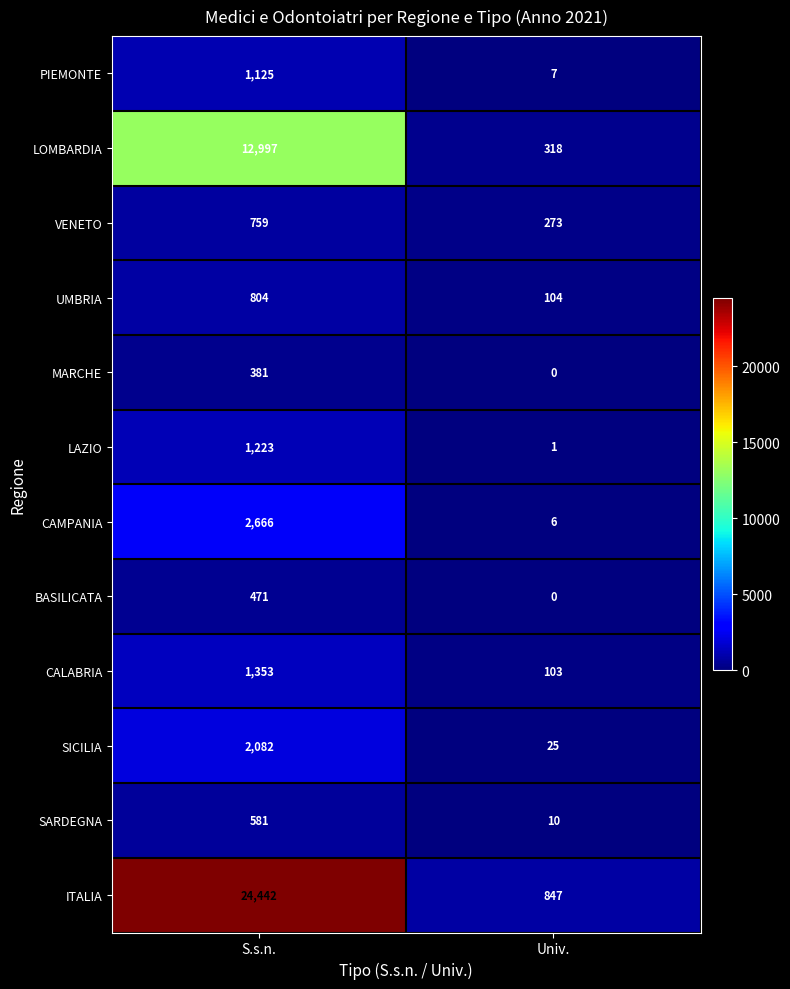

Reading left to right, extract all data points from this chart.

PIEMONTE: 1125	7
LOMBARDIA: 12997	318
VENETO: 759	273
UMBRIA: 804	104
MARCHE: 381	0
LAZIO: 1223	1
CAMPANIA: 2666	6
BASILICATA: 471	0
CALABRIA: 1353	103
SICILIA: 2082	25
SARDEGNA: 581	10
ITALIA: 24442	847